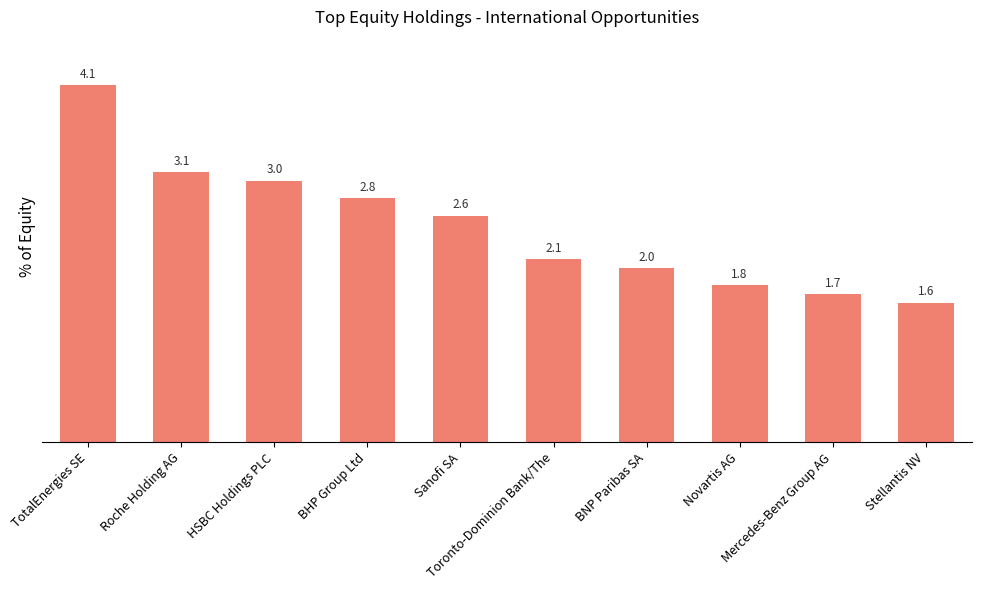

List the labels in order of value, largest first.

TotalEnergies SE, Roche Holding AG, HSBC Holdings PLC, BHP Group Ltd, Sanofi SA, Toronto-Dominion Bank/The, BNP Paribas SA, Novartis AG, Mercedes-Benz Group AG, Stellantis NV